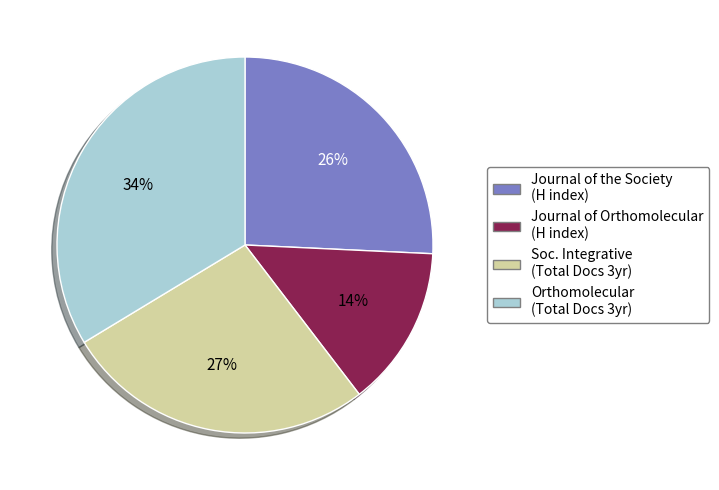

To the nearest percent, what is the combined percentage of Journal of the Society (H index) and Journal of Orthomolecular (H index)?

40%